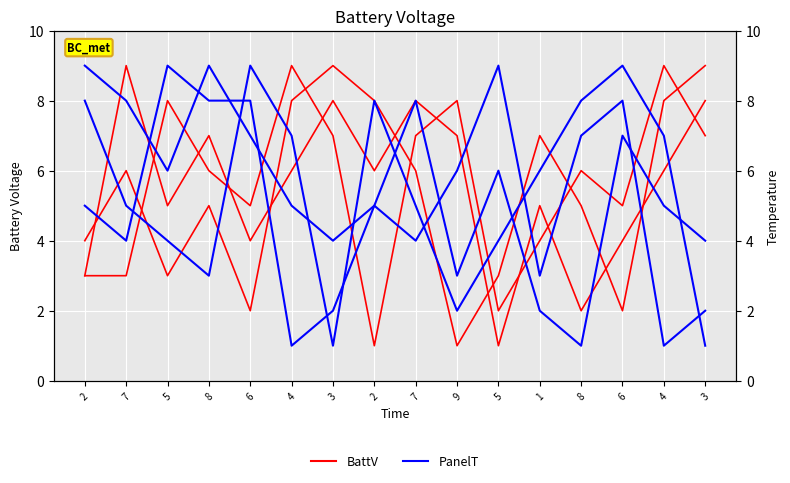

Which series ends up on top after the final intersection of BattV and PanelT?

BattV